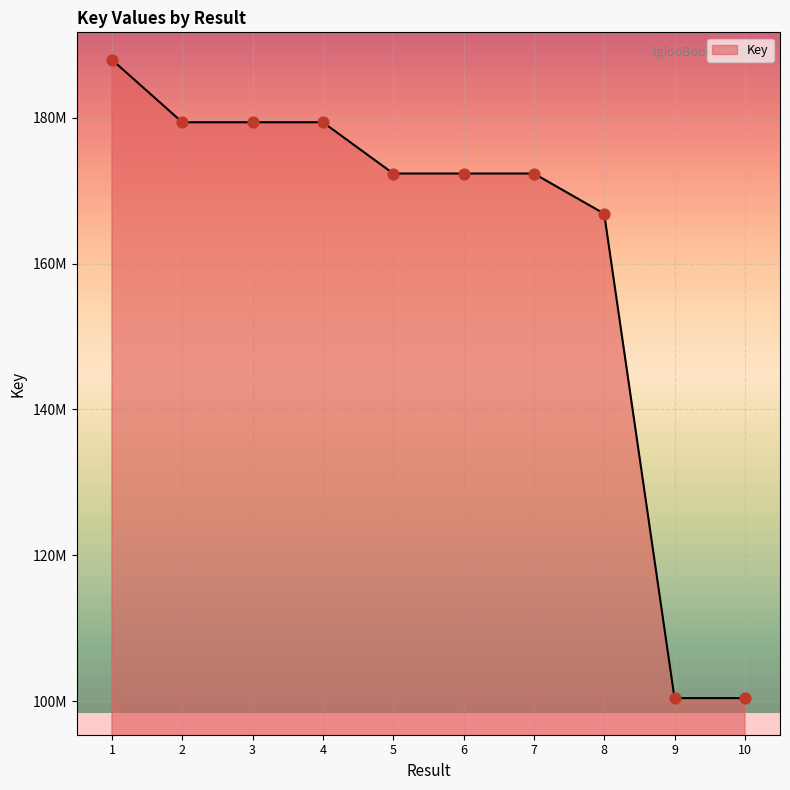

Which has a higher value, 4 or 5?

4